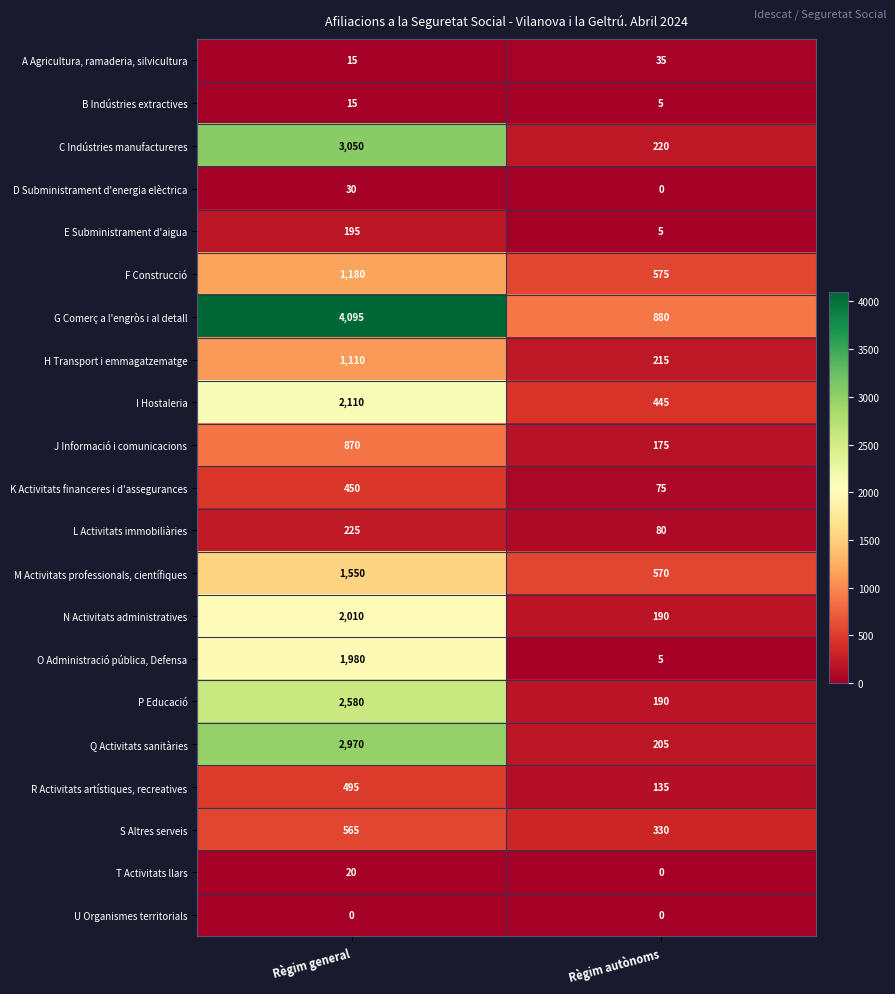

What is the difference between the O Administració pública, Defensa values at Règim general and Règim autònoms?

1975